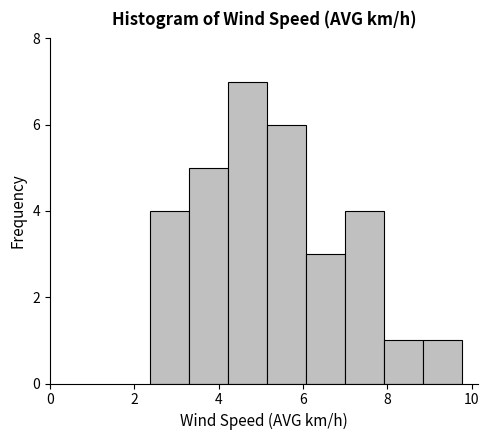

How tall is the bar that spans 3.4 to 4.2 on the x-axis? Neither the bar edges nor the heights are printed on the chart, so give them approximately, as read against the axes.

5